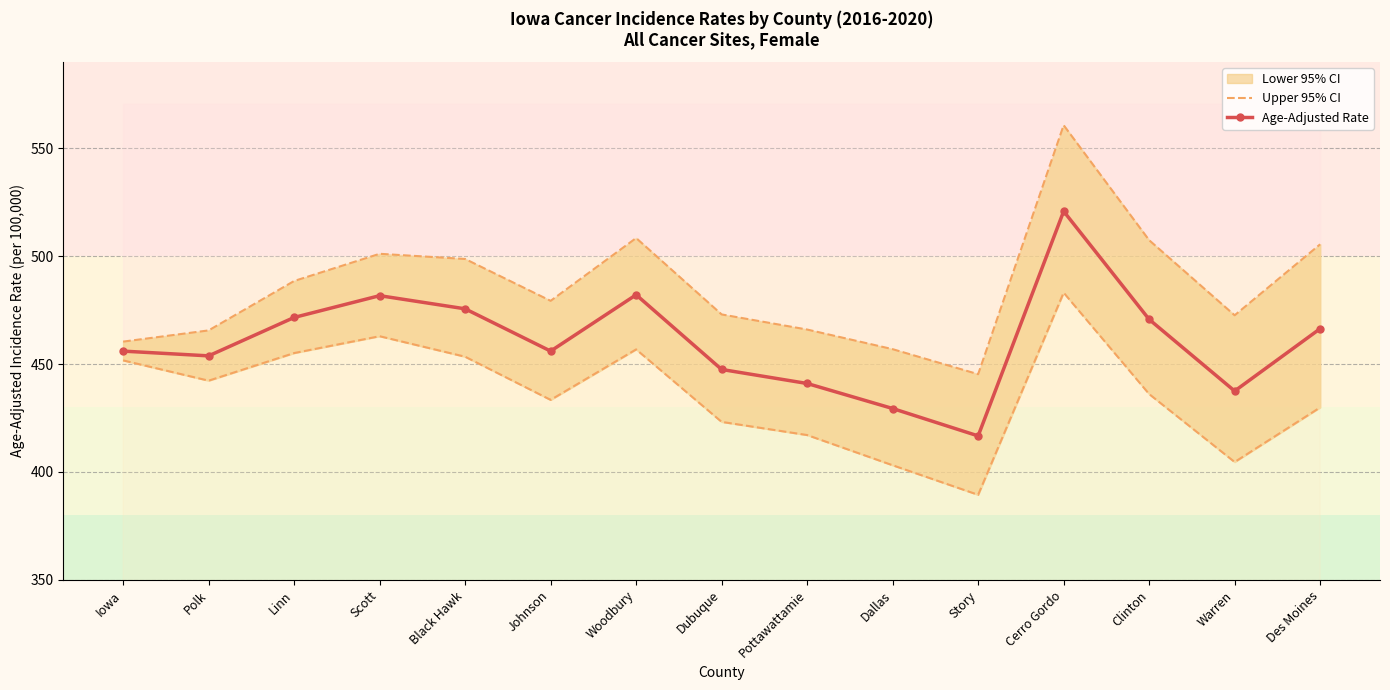

Is it true that Age-Adjusted Rate equals 237.5 at Iowa?

False